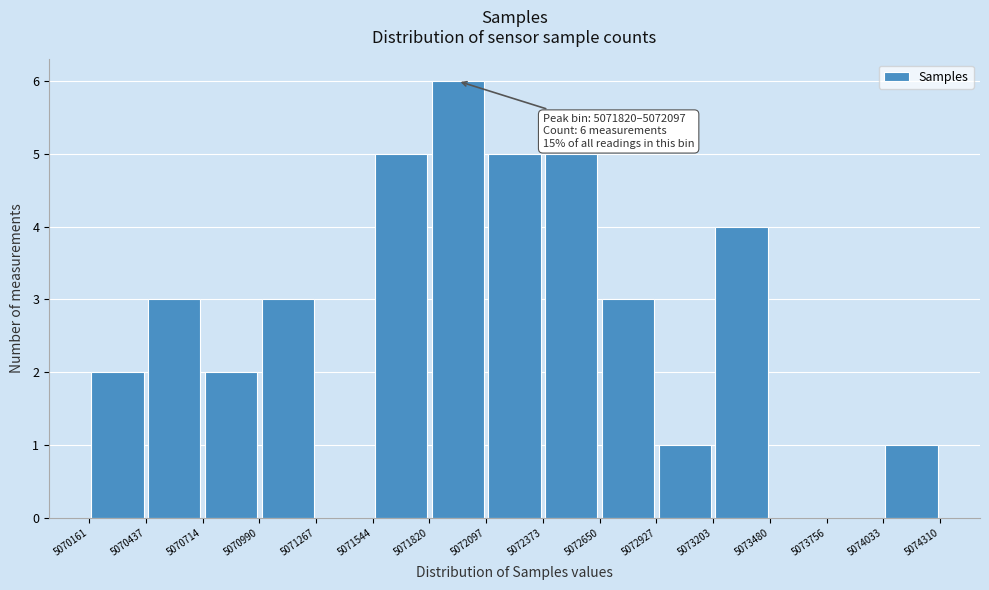

Which range on the x-axis has the tallest bar?

5071820 to 5072097